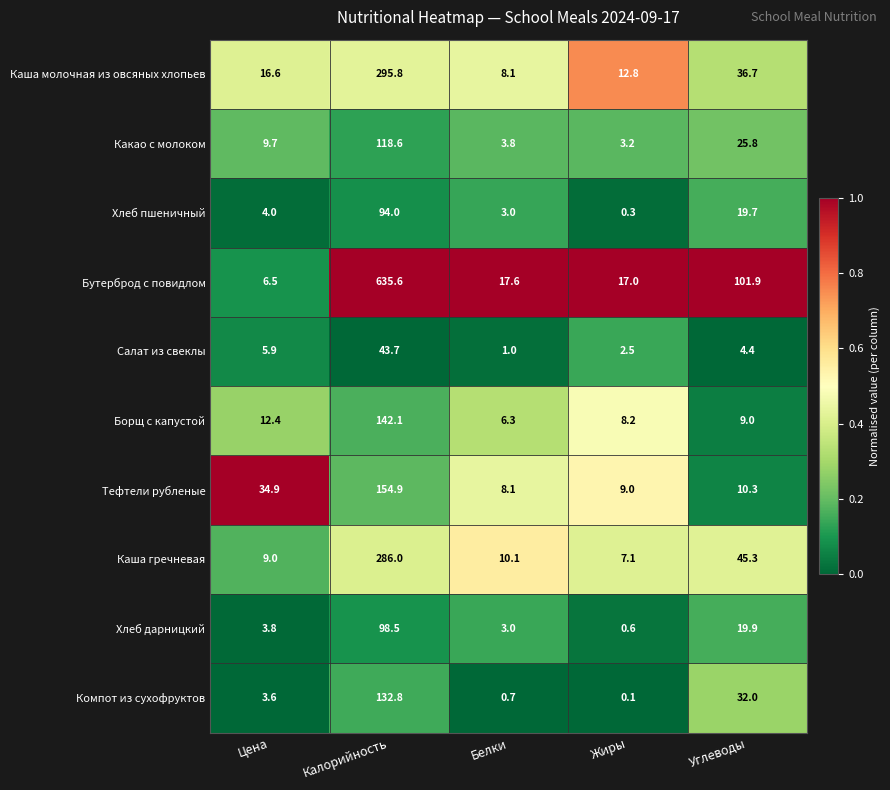

What is the difference between the maximum and minimum values in the Тефтели рубленые series?

146.8